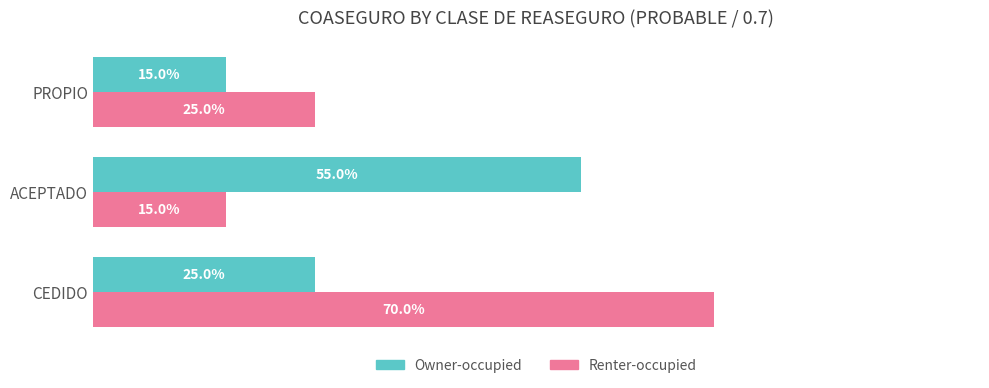

What are all the series names shown in the legend?

Owner-occupied, Renter-occupied